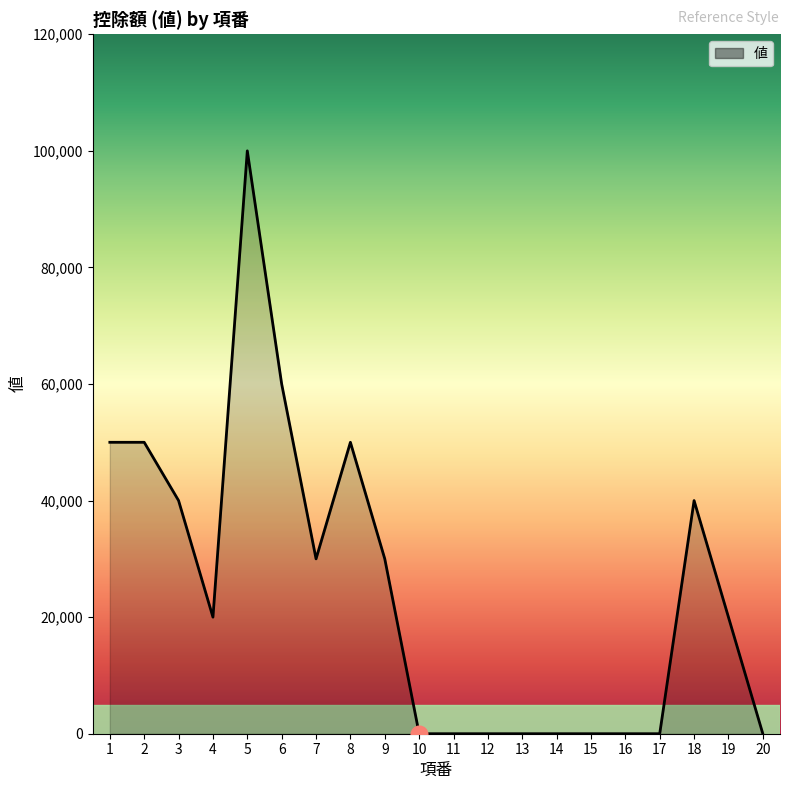

What is the sum of all values?

490000